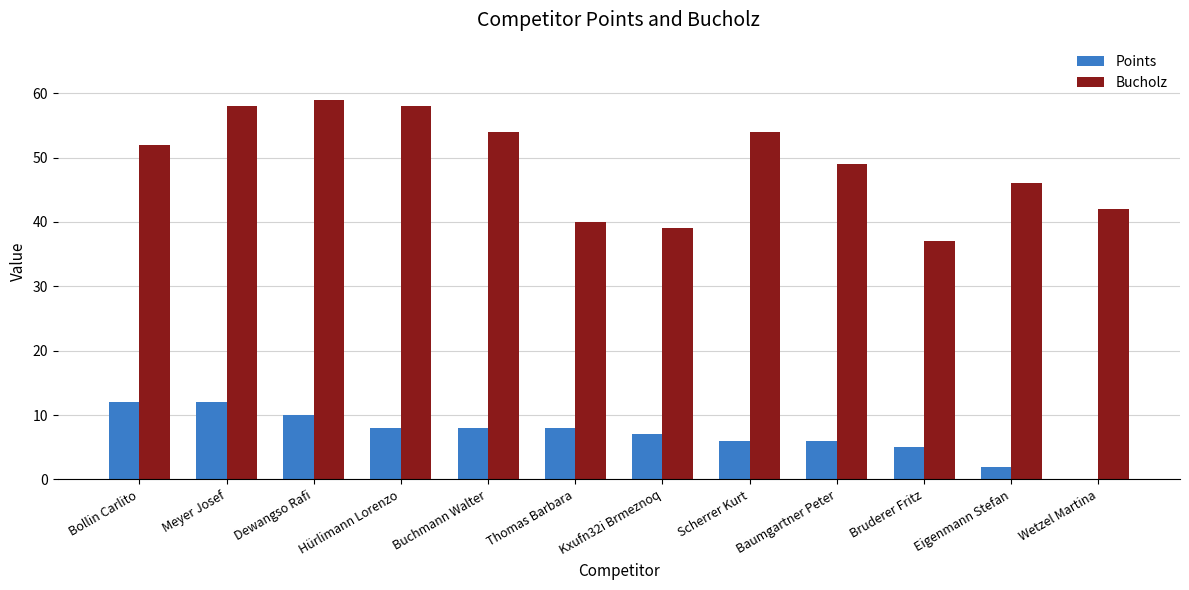

What is the greatest value displayed?

59